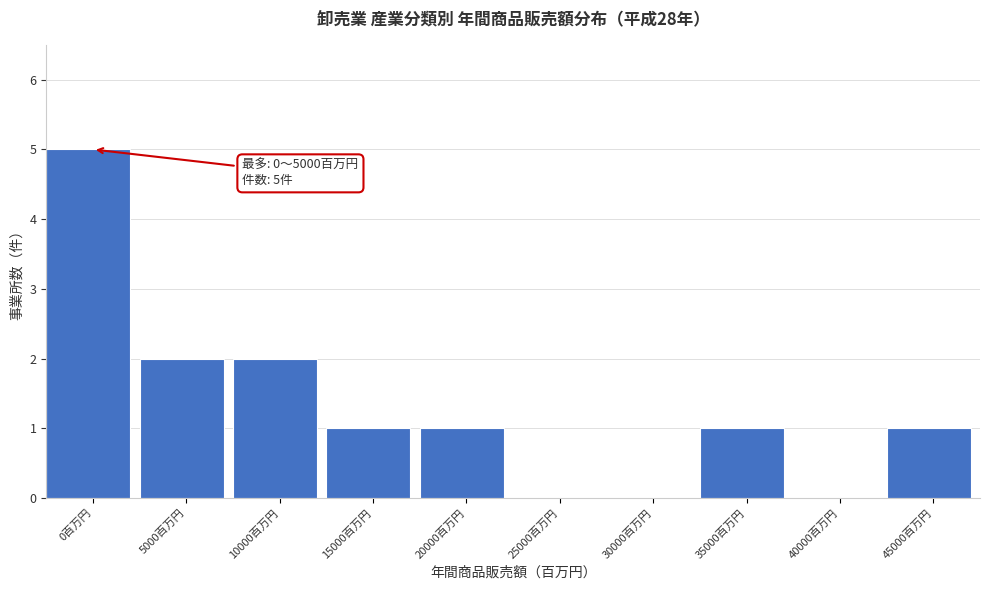

Reading right to left, transcribe all the data shown in this chart.

45000百万円=1	40000百万円=0	35000百万円=1	30000百万円=0	25000百万円=0	20000百万円=1	15000百万円=1	10000百万円=2	5000百万円=2	0百万円=5